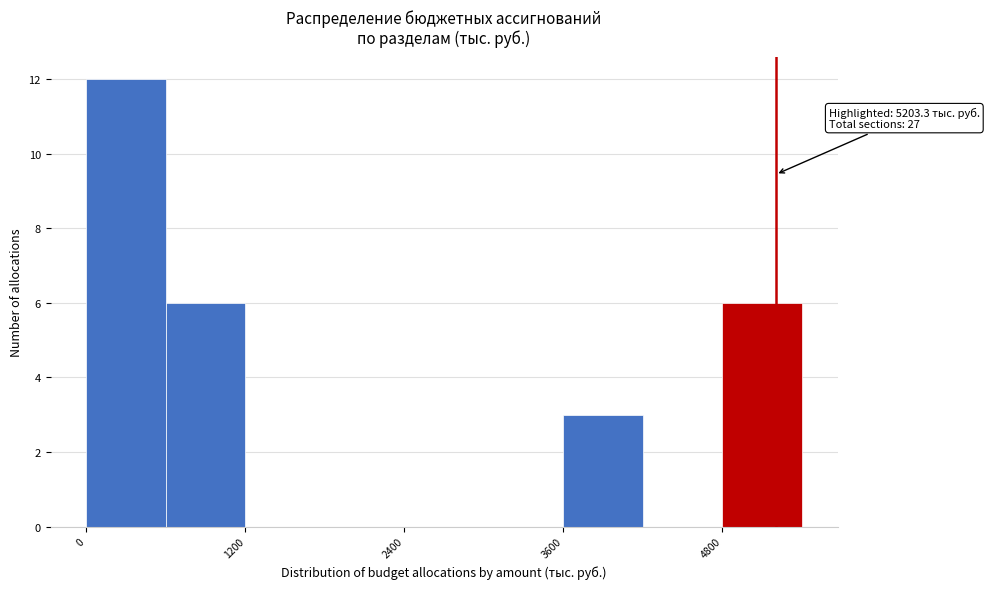

Read against the x-axis, roughly where is the centre of the tallest bar?

400